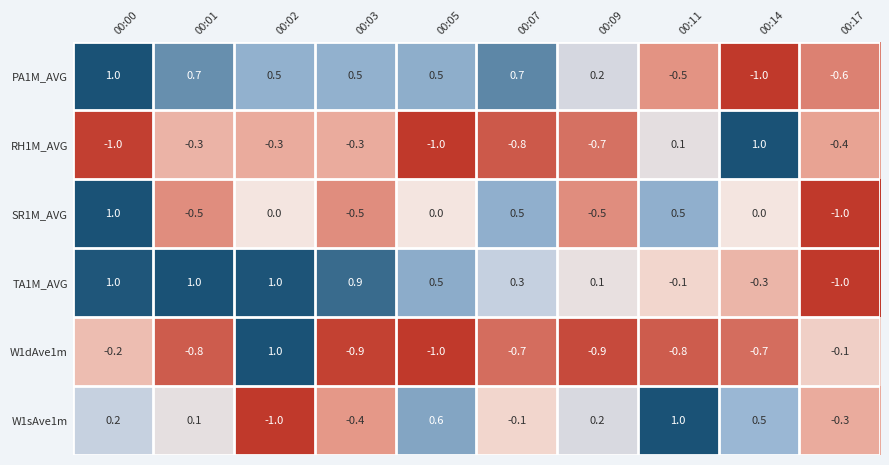

Where does the W1sAve1m series first go above 0?

00:00